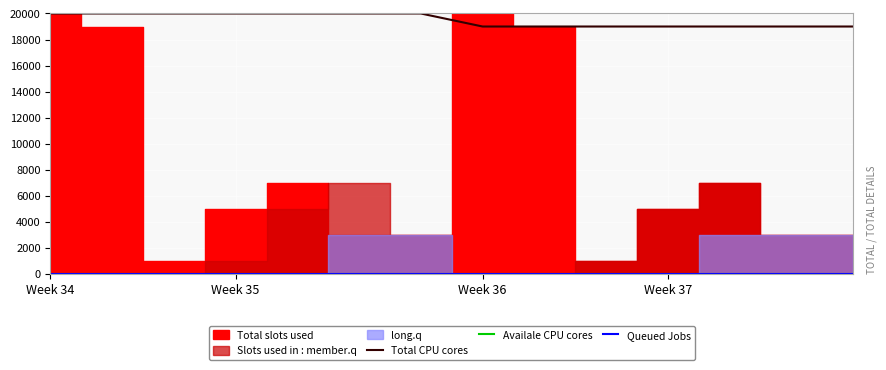

Does the chart display data point markers on the line(s)?

No